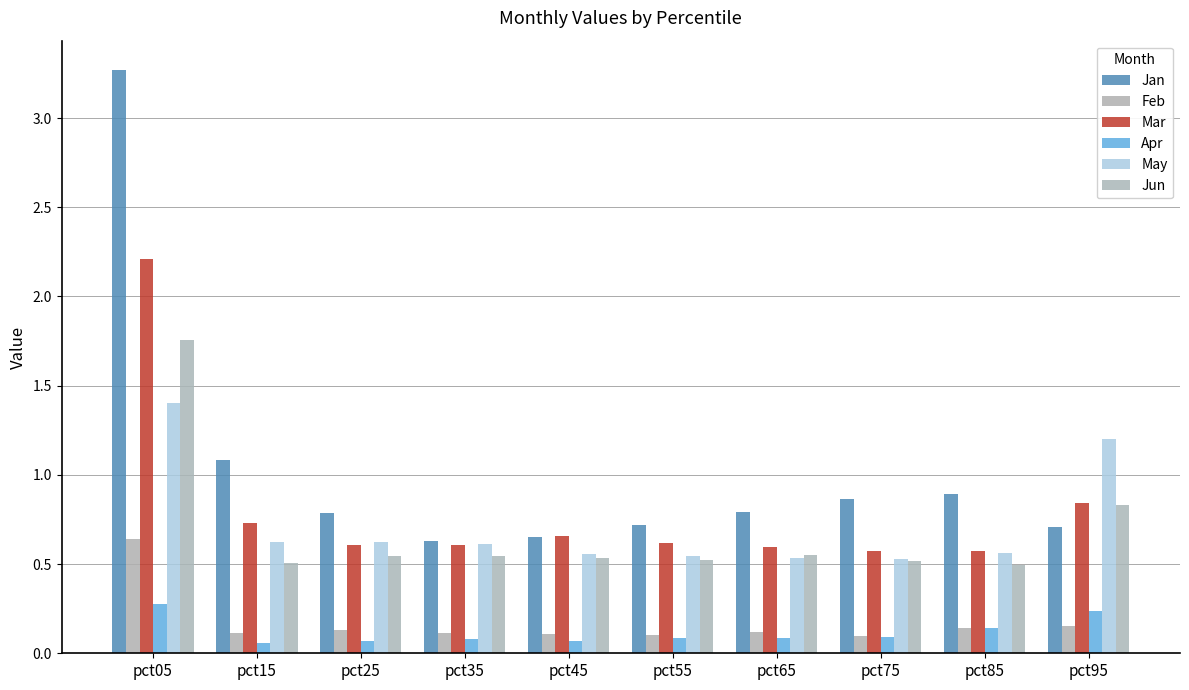

Is it true that May equals 0.3 at pct55?

False